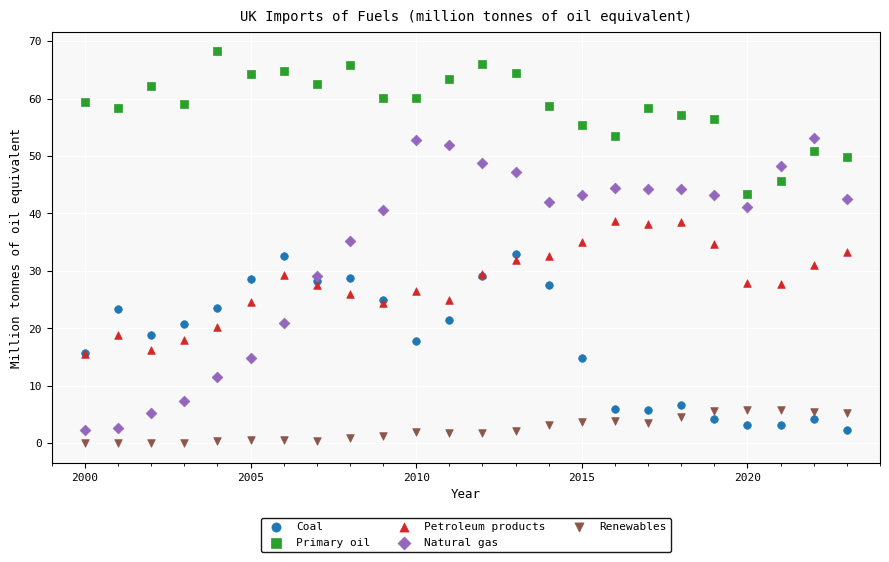

Which series reaches the maximum Y coordinate?

Primary oil